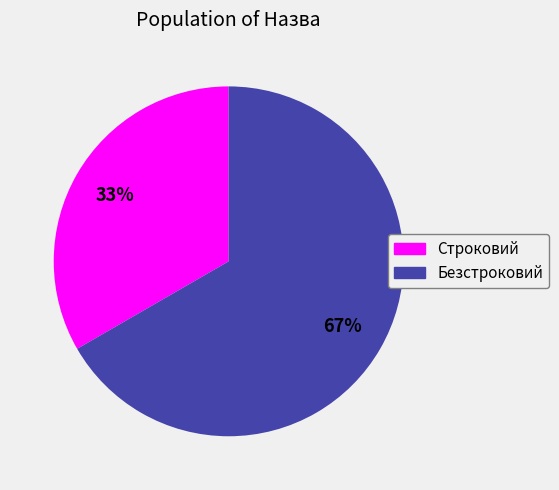

Count the number of slices in the pie.

2